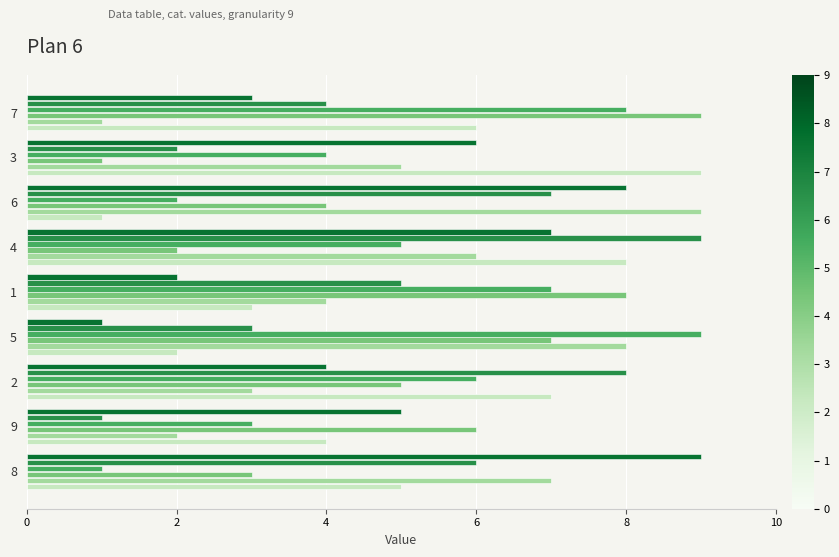

What is the greatest value displayed?

9